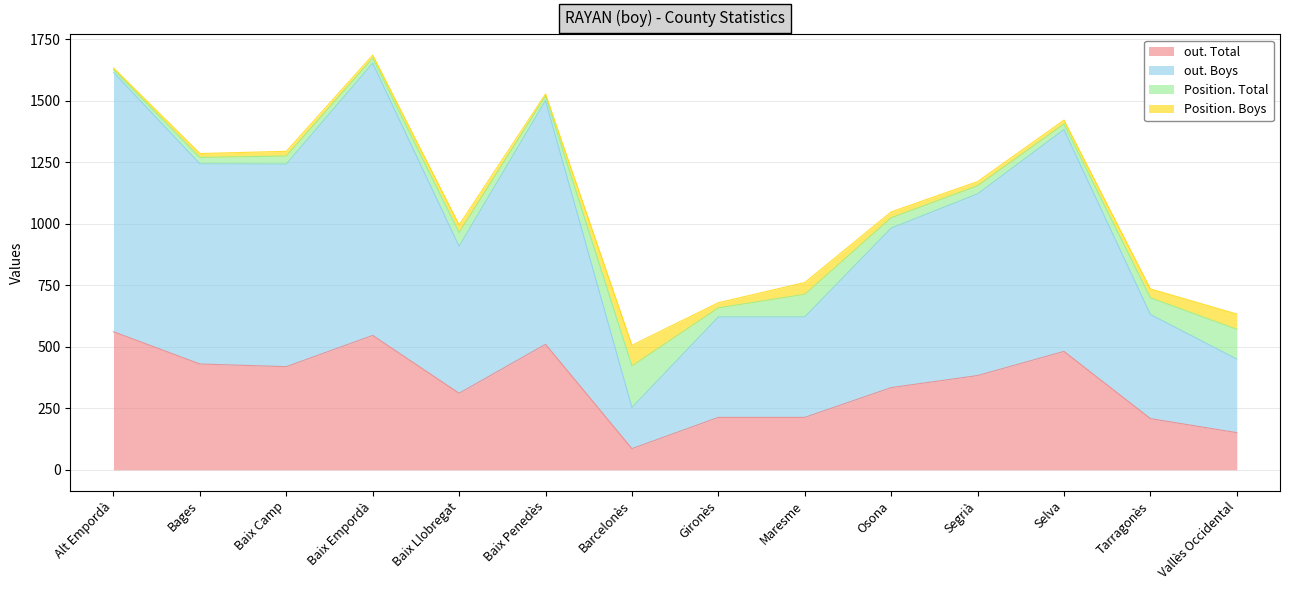

How many lines are shown in the chart?

4